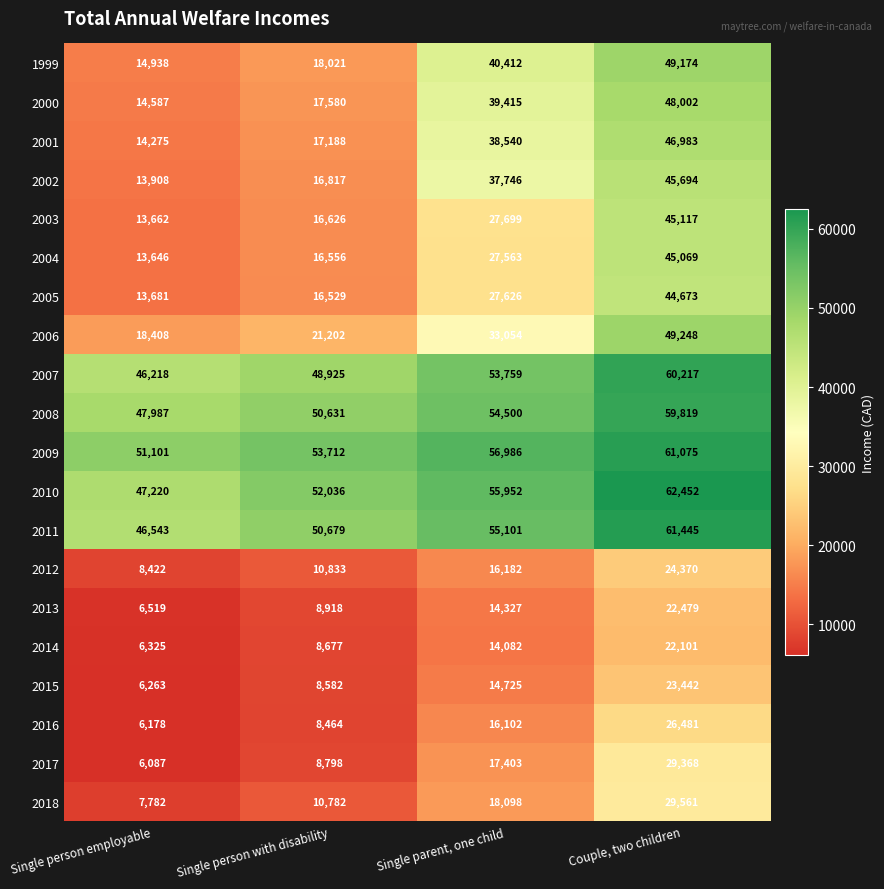

The 2006 series shows 5679 at Single person with disability. True or false?

False